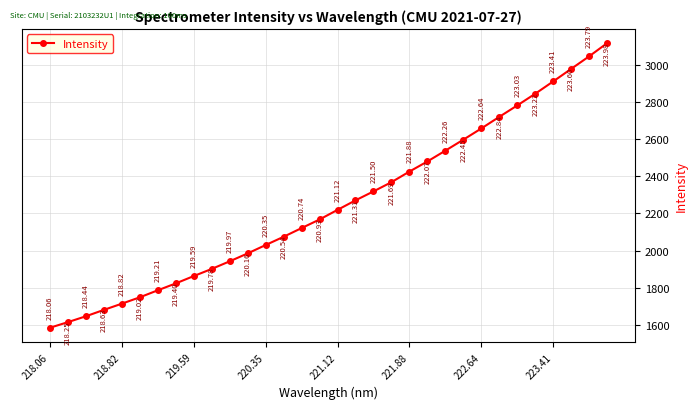

True or false: the data has more than 0 interior local peaks.

False